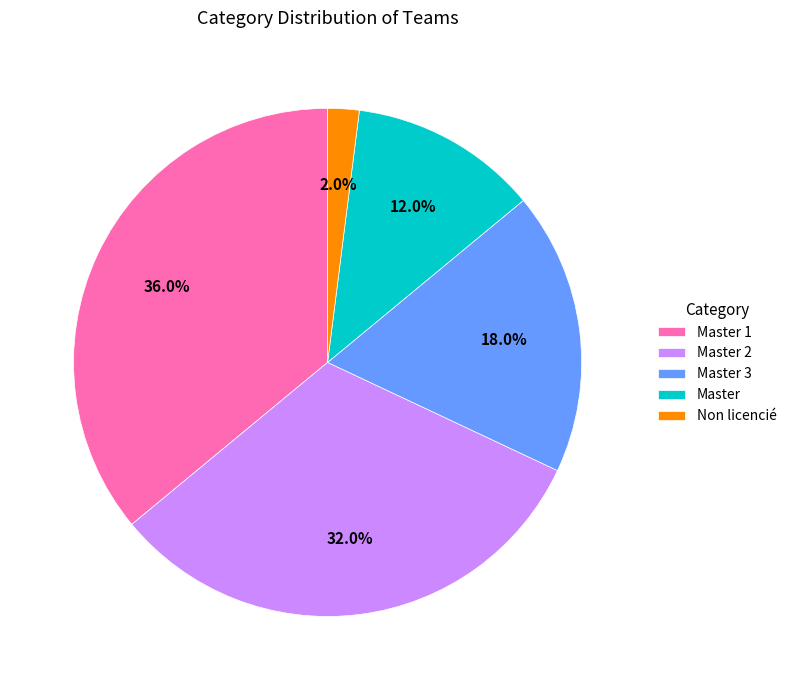

Rank the categories by value from lowest to highest.

Non licencié, Master, Master 3, Master 2, Master 1